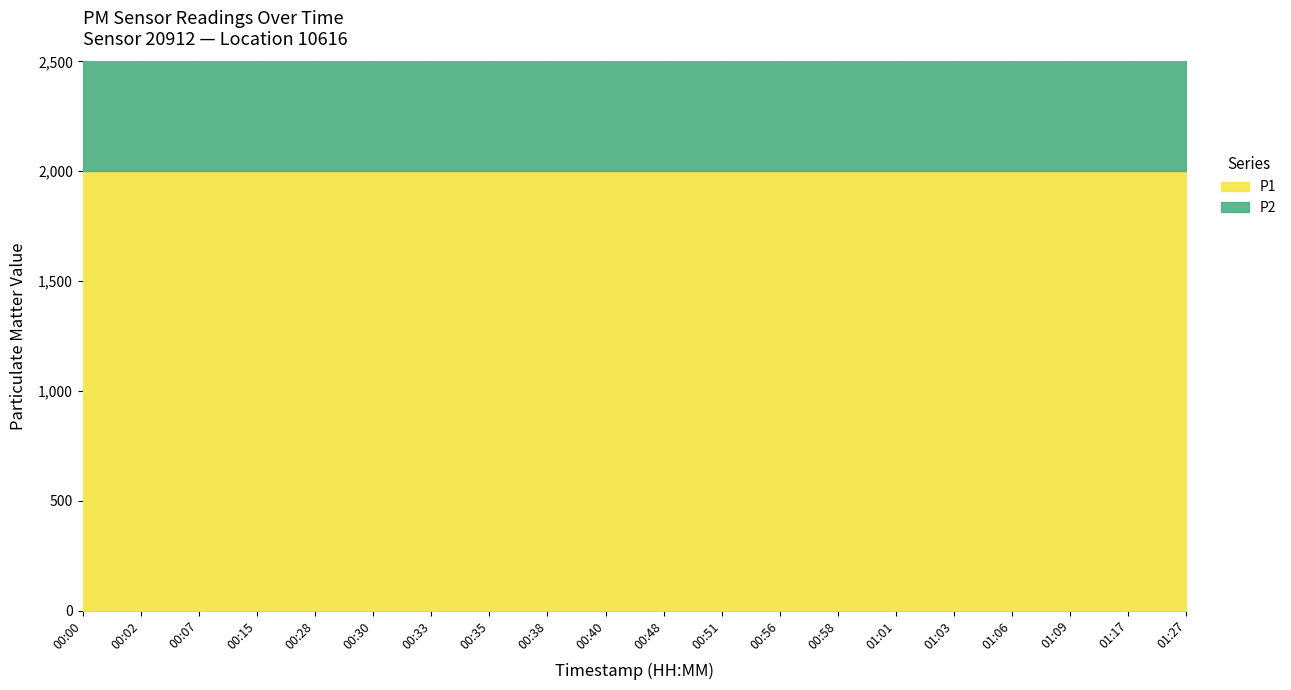

Between 01:27 and 00:00, which is larger?

01:27